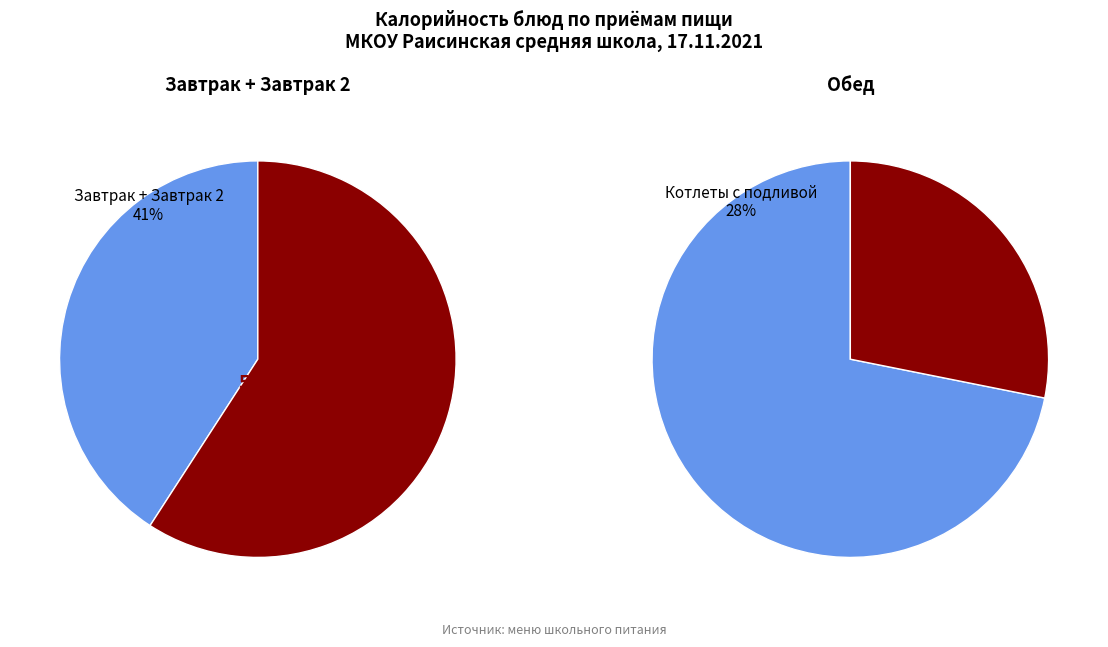

Which slice is the smallest?

Чай с сахаром